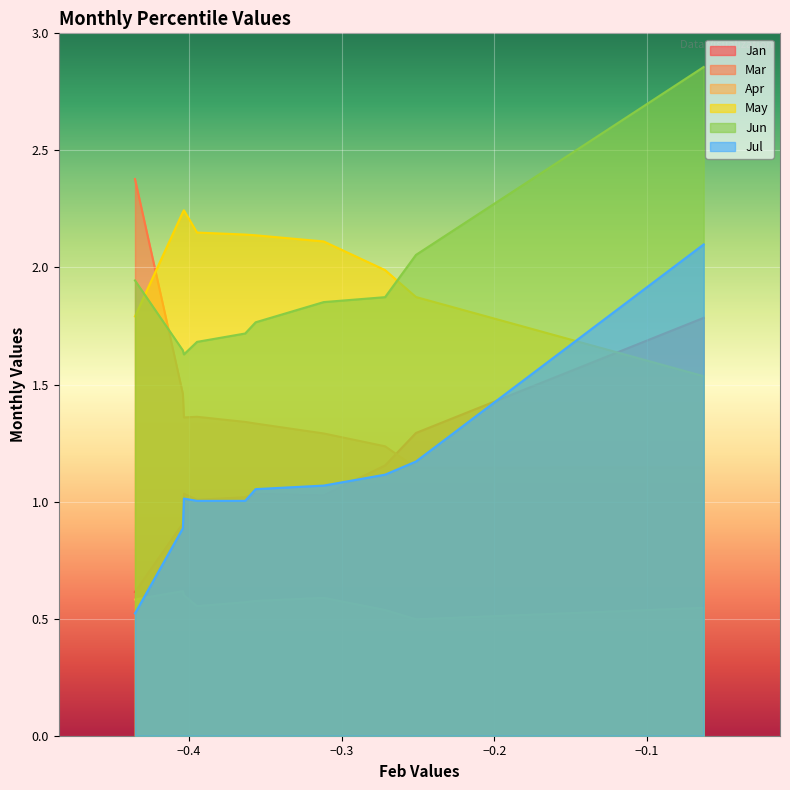

Between pct05 and pct65, which series saw the biggest shift?

Jun